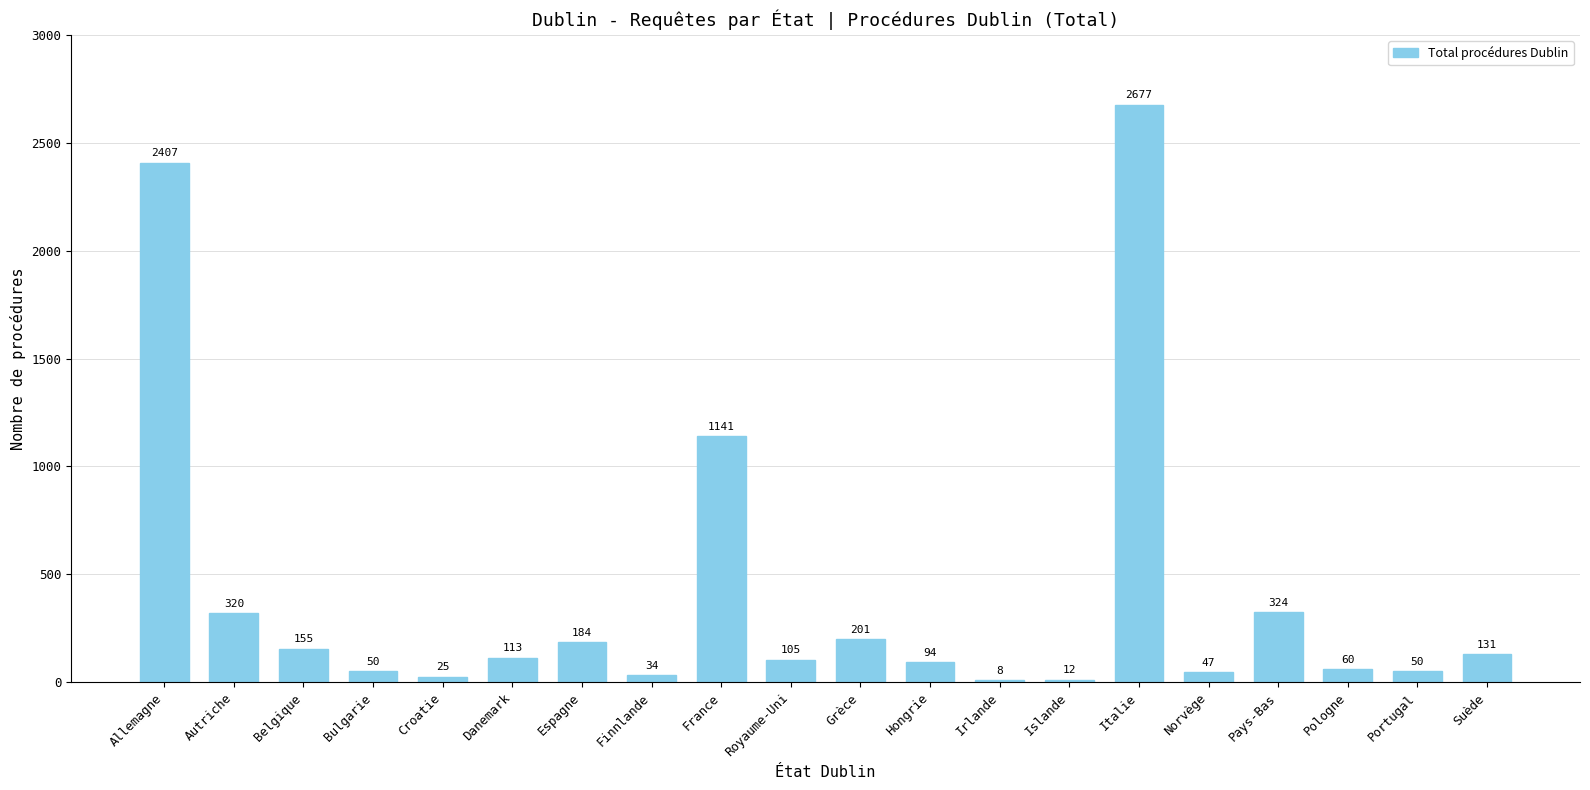

True or false: the data shows 94 at Hongrie.

True